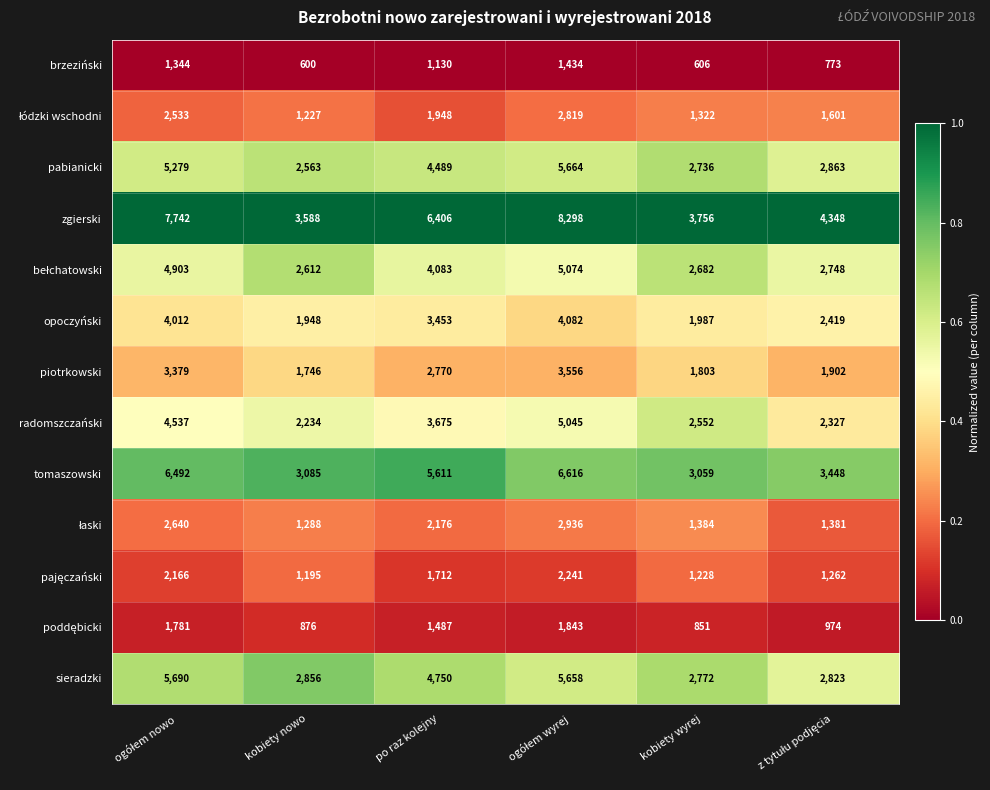

What is the difference between the highest and lowest values at kobiety nowo?

2988